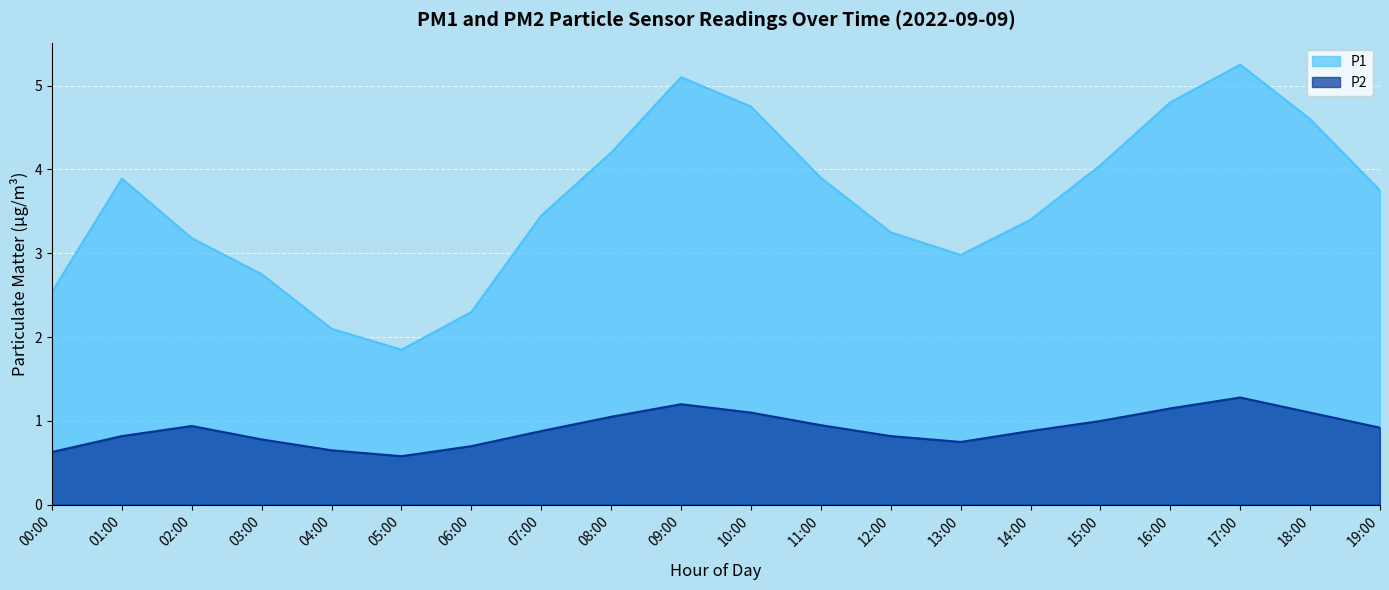

Reading right to left, transcribe all the data shown in this chart.

P1: 19:00=3.8	18:00=4.6	17:00=5.2	16:00=4.8	15:00=4.0	14:00=3.4	13:00=3.0	12:00=3.2	11:00=3.9	10:00=4.8	09:00=5.1	08:00=4.2	07:00=3.5	06:00=2.3	05:00=1.9	04:00=2.1	03:00=2.8	02:00=3.2	01:00=3.9	00:00=2.5
P2: 19:00=0.9	18:00=1.1	17:00=1.3	16:00=1.1	15:00=1.0	14:00=0.9	13:00=0.8	12:00=0.8	11:00=0.9	10:00=1.1	09:00=1.2	08:00=1.1	07:00=0.9	06:00=0.7	05:00=0.6	04:00=0.7	03:00=0.8	02:00=0.9	01:00=0.8	00:00=0.6